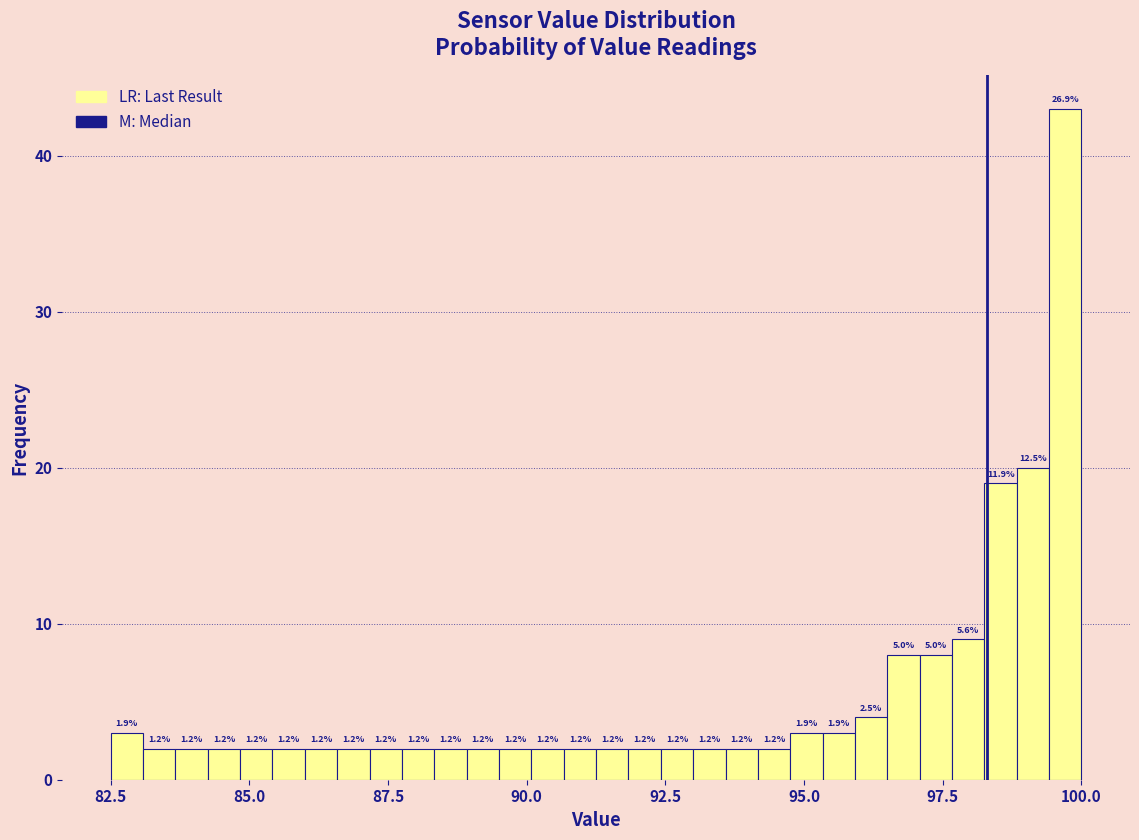

Read against the x-axis, roughly where is the centre of the tallest bar?

99.5